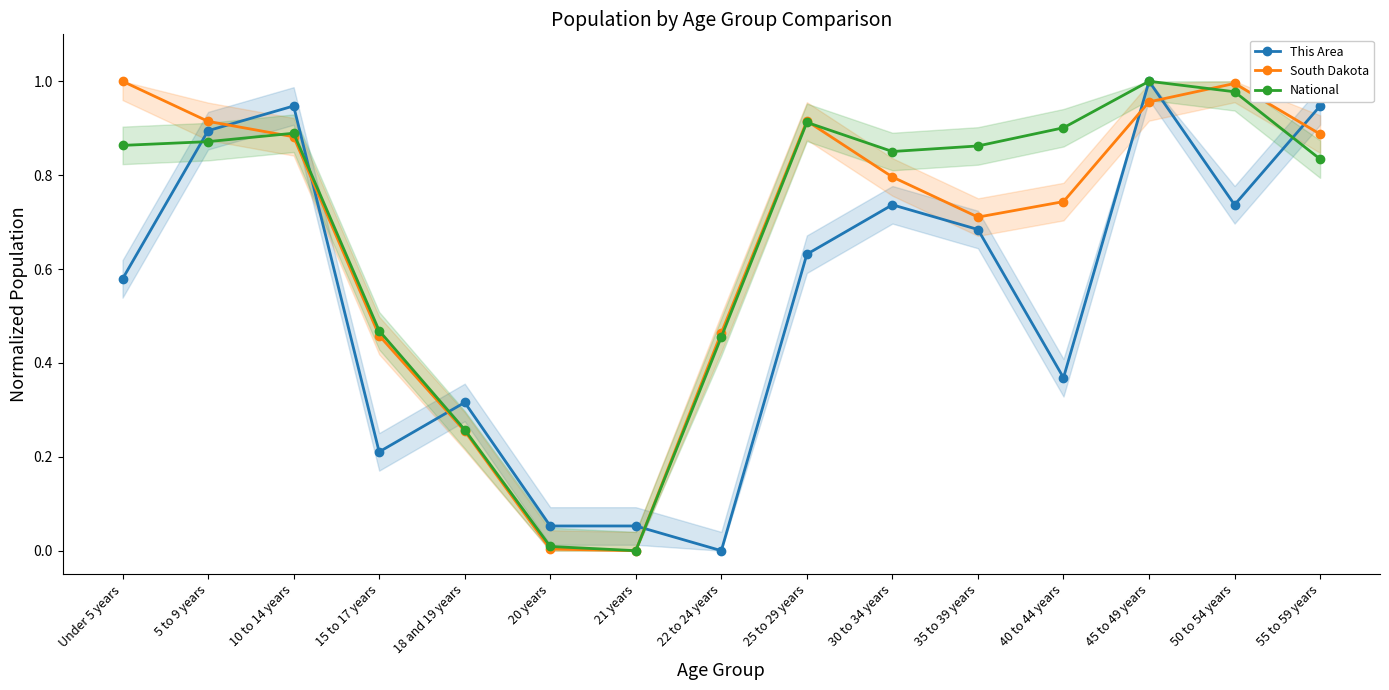

Between 5 to 9 years and 40 to 44 years, which series saw the biggest shift?

This Area